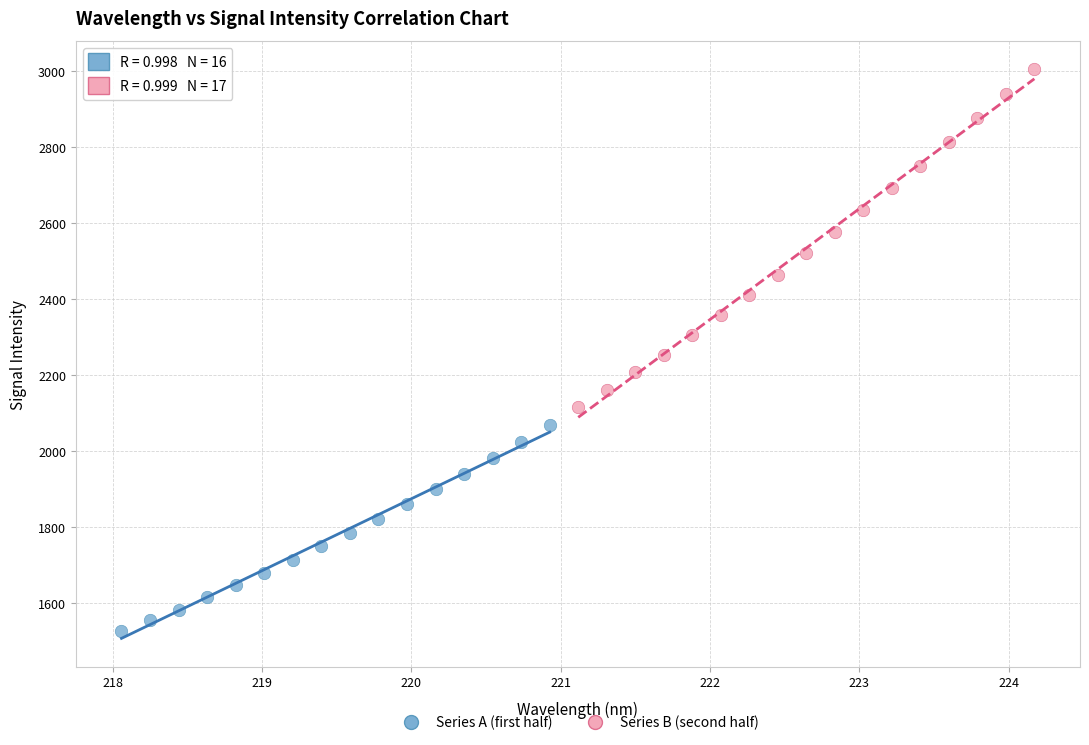

Which series has the widest spread of Y values?

Series B (second half)